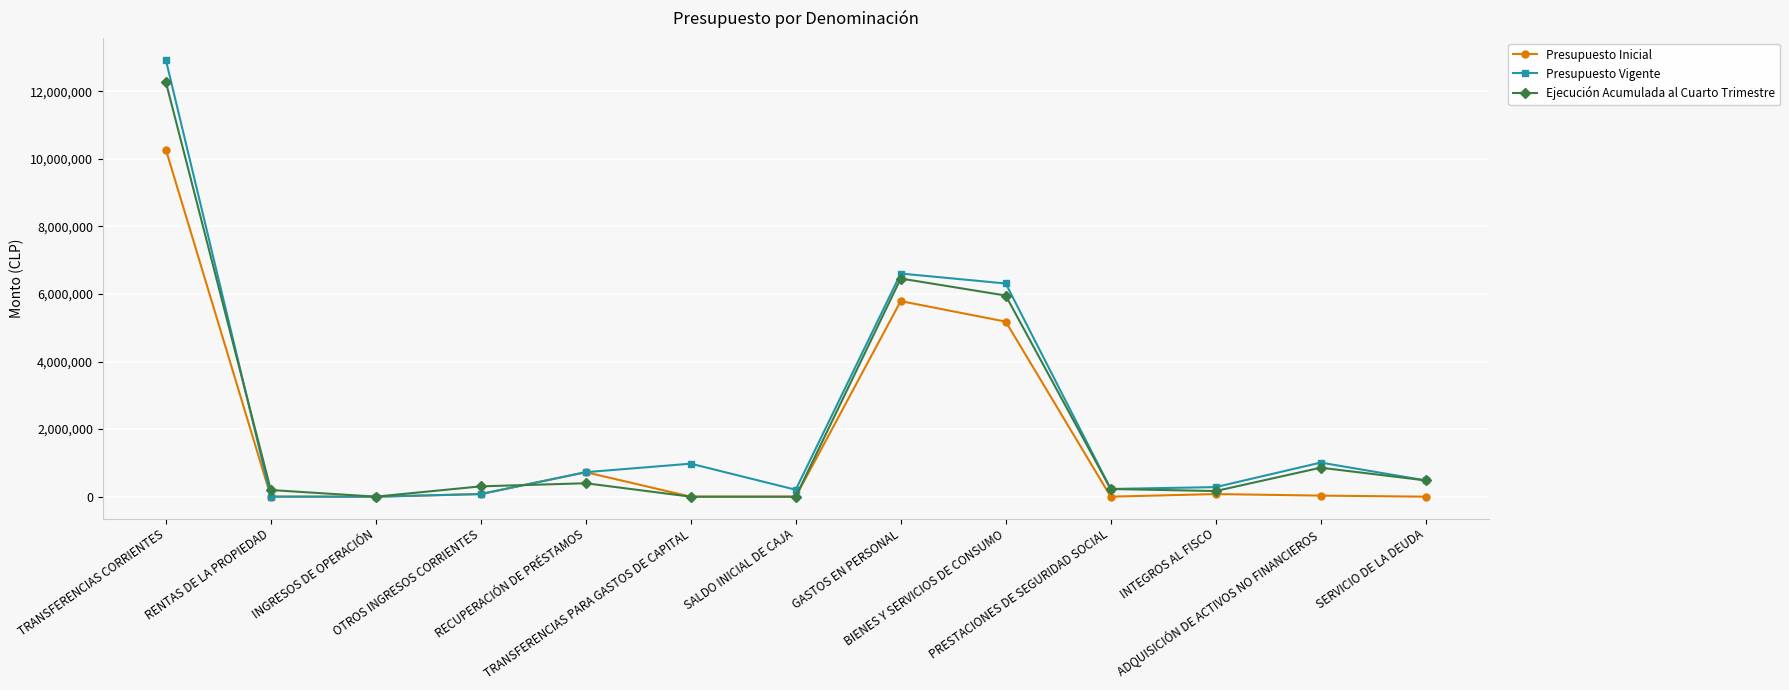

List the series in order of their peak value, highest first.

Presupuesto Vigente, Ejecución Acumulada al Cuarto Trimestre, Presupuesto Inicial